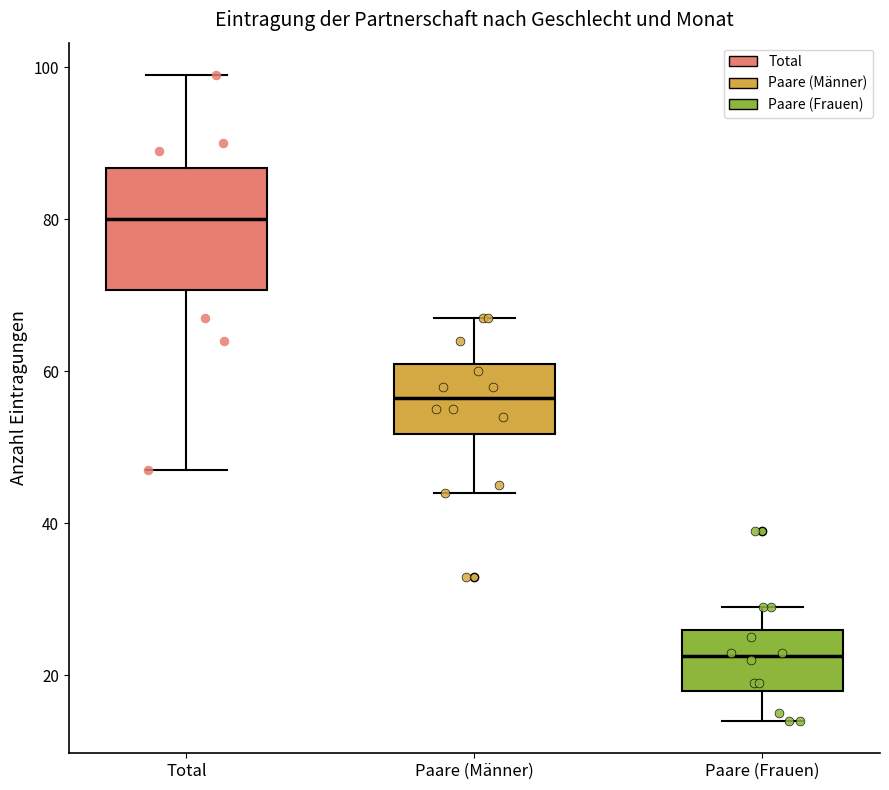

Where is the lower edge of the box for Total on the y-axis? The values are not printed on the chart, so give them approximately, as read against the axis.

70